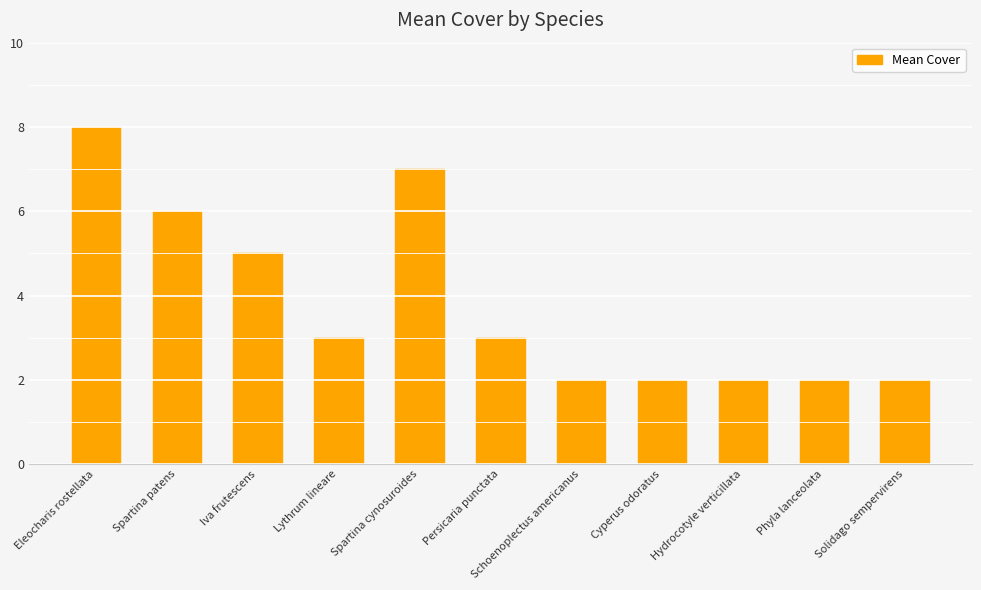

What is the label of the 11th bar from the right?

Eleocharis rostellata